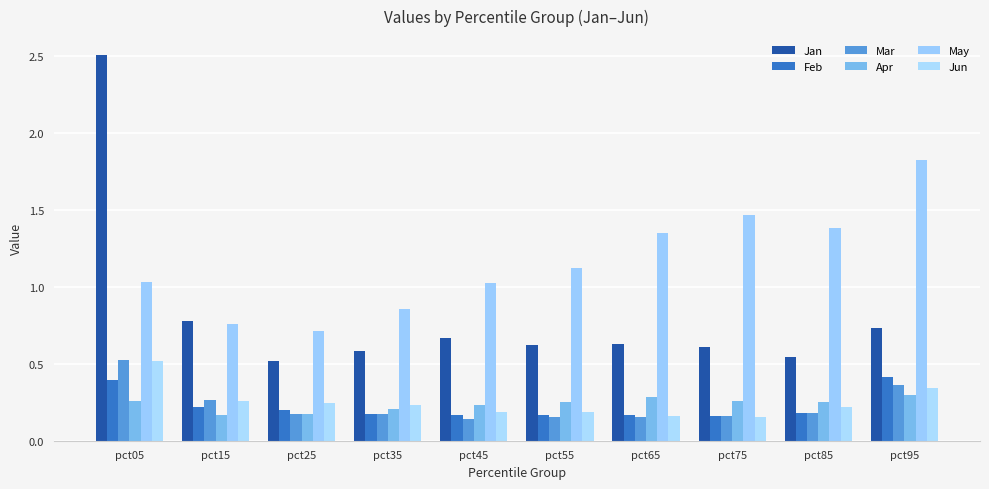

Are the bars grouped side by side (vs. stacked)?

Yes